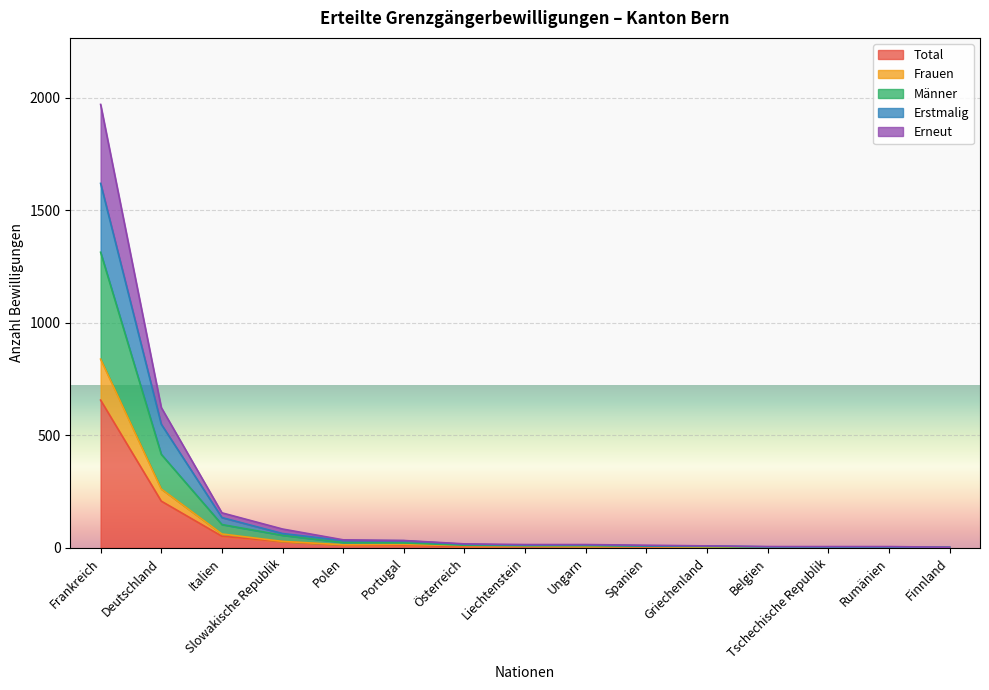

Where does the Männer series first go above 15?

Frankreich